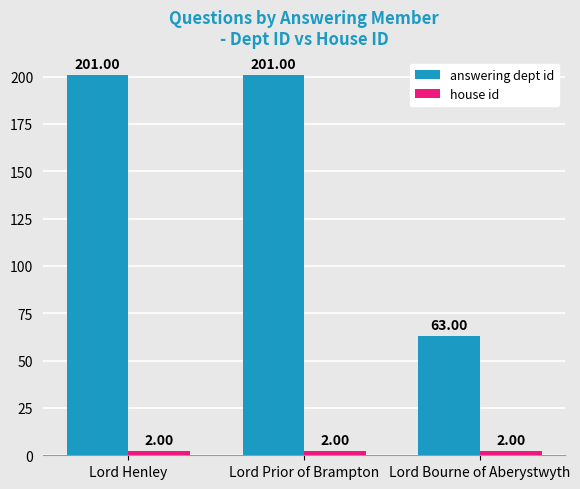

What is the sum of all answering dept id values?

465